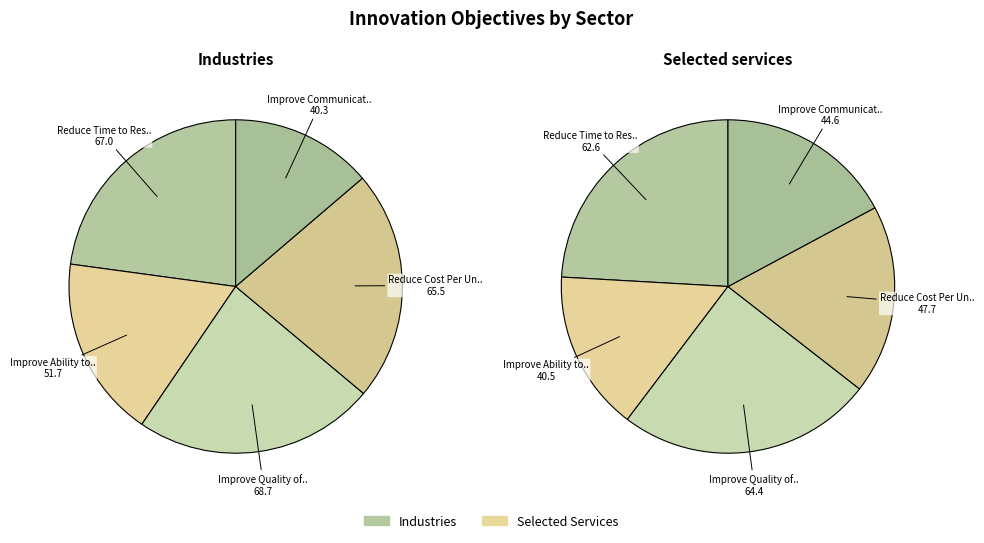

To the nearest percent, what is the difference between the Improve Ability to Develop New Products and Reduce Cost Per Unit Output slice percentages?

5%